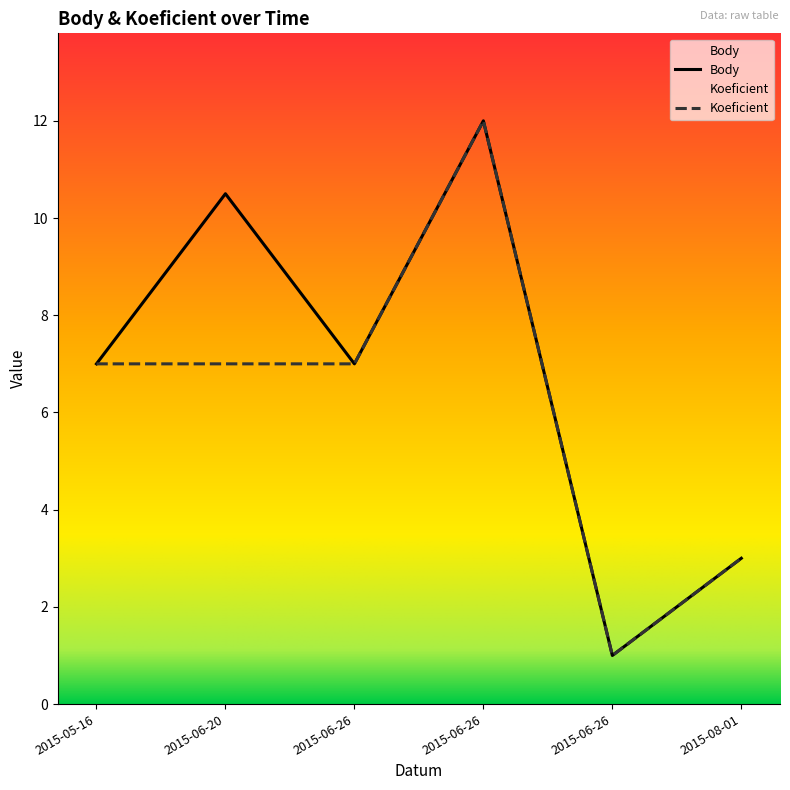

Reading right to left, extract all data points from this chart.

Body: 2015-08-01=3.0	2015-06-26=1.0	2015-06-26=12.0	2015-06-26=7.0	2015-06-20=10.5	2015-05-16=7.0
Koeficient: 2015-08-01=3.0	2015-06-26=1.0	2015-06-26=12.0	2015-06-26=7.0	2015-06-20=7.0	2015-05-16=7.0